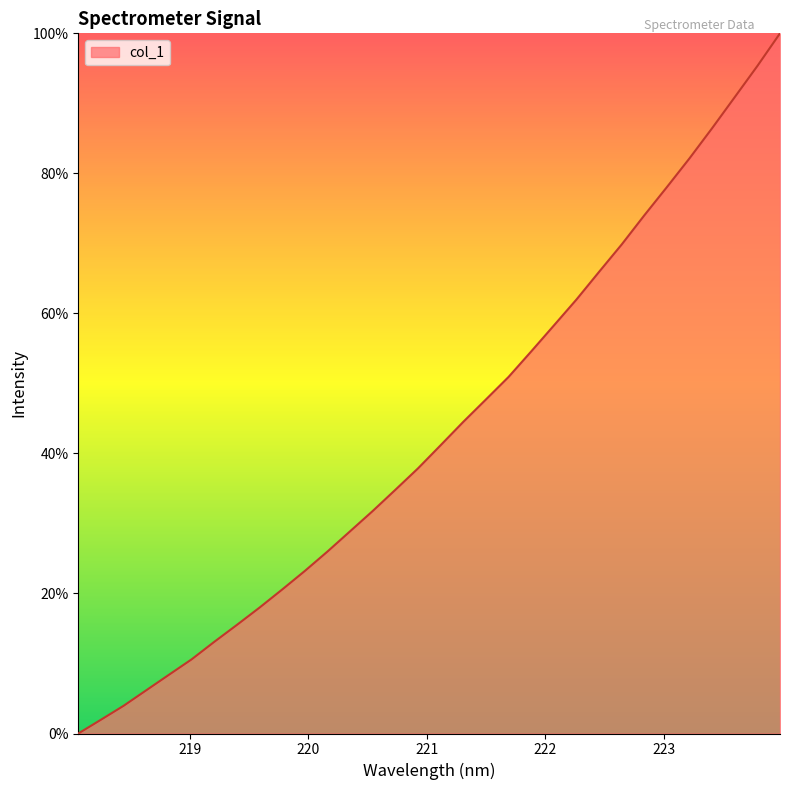

What is the greatest value displayed?

100.0